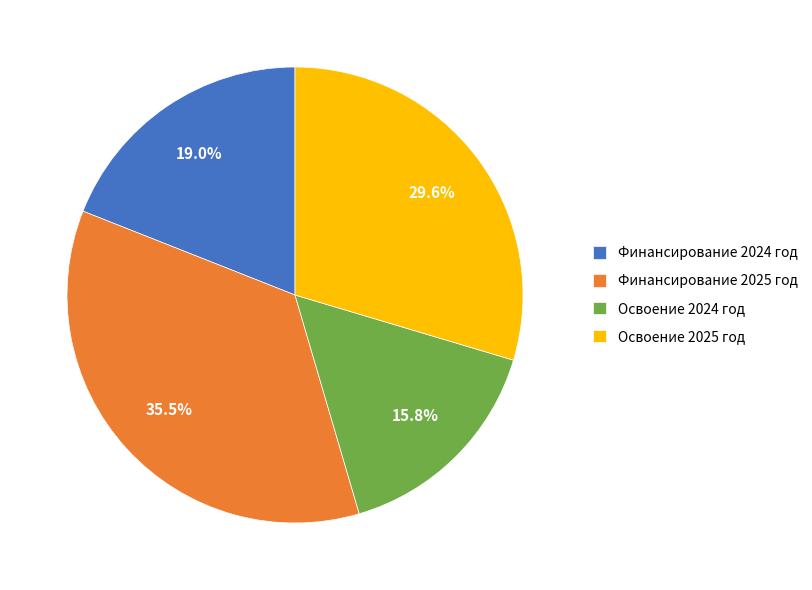

To the nearest percent, what percentage of the pie is Освоение 2025 год?

30%